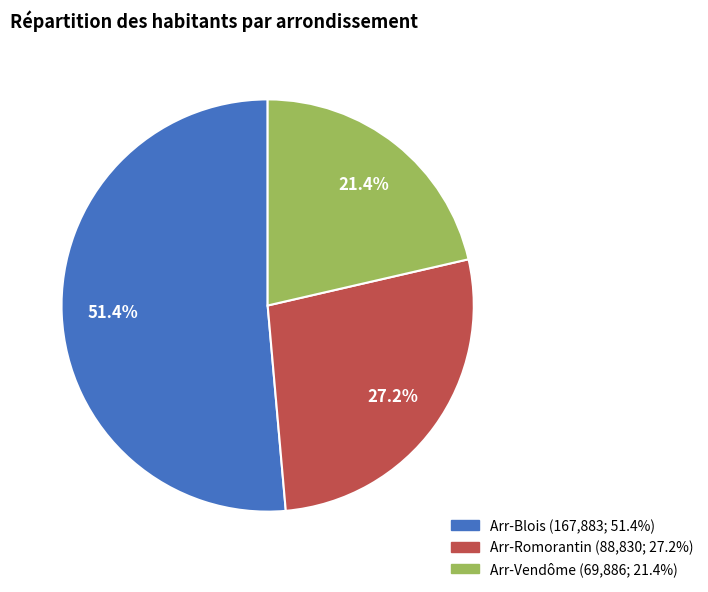

What is the smallest slice in the pie chart?

Arr-Vendôme